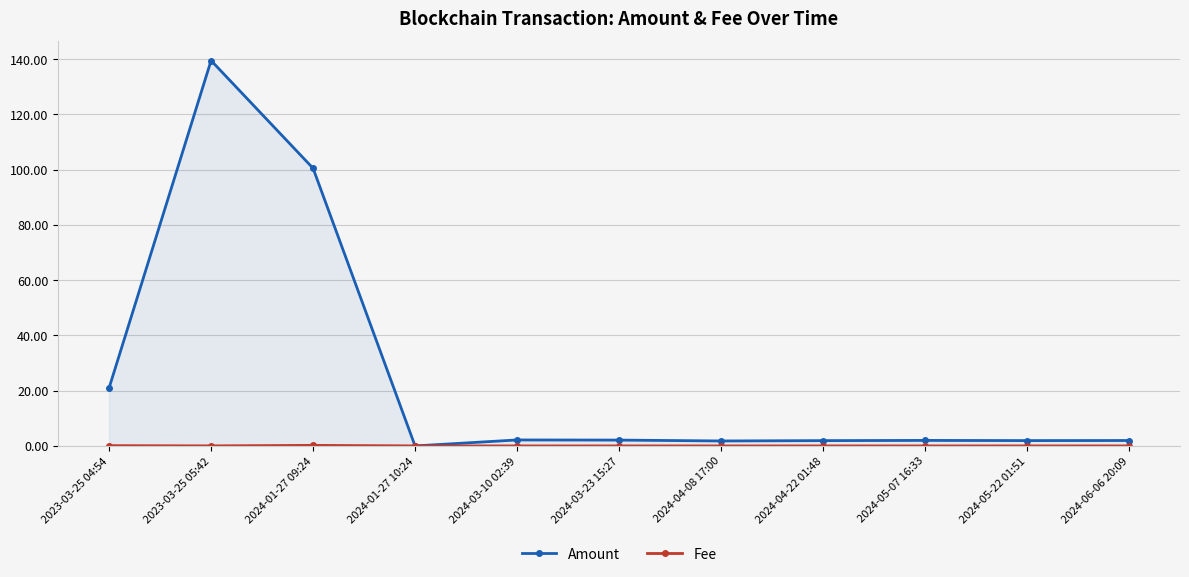

What is the difference between the highest and lowest values at 2024-01-27 09:24?

100.3